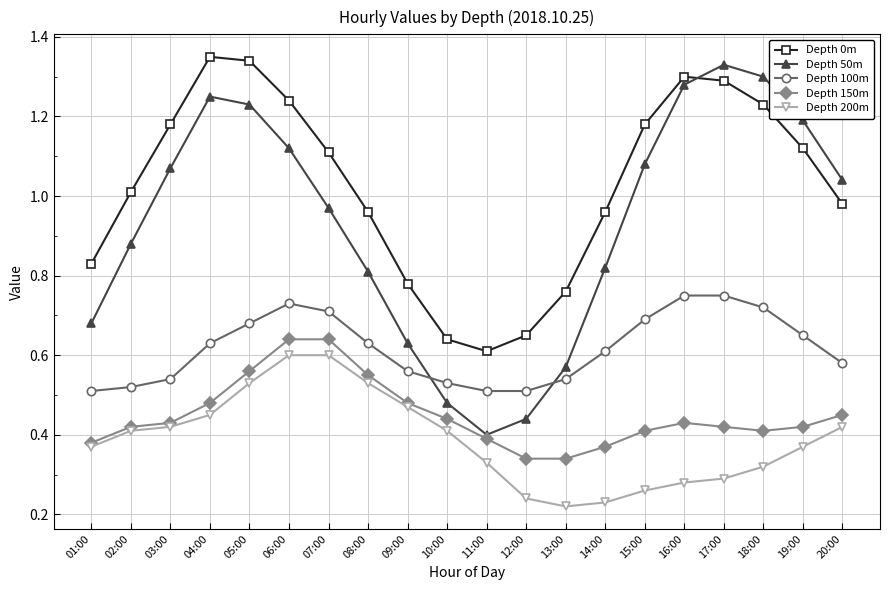

Which series has the widest spread of values?

Depth 50m